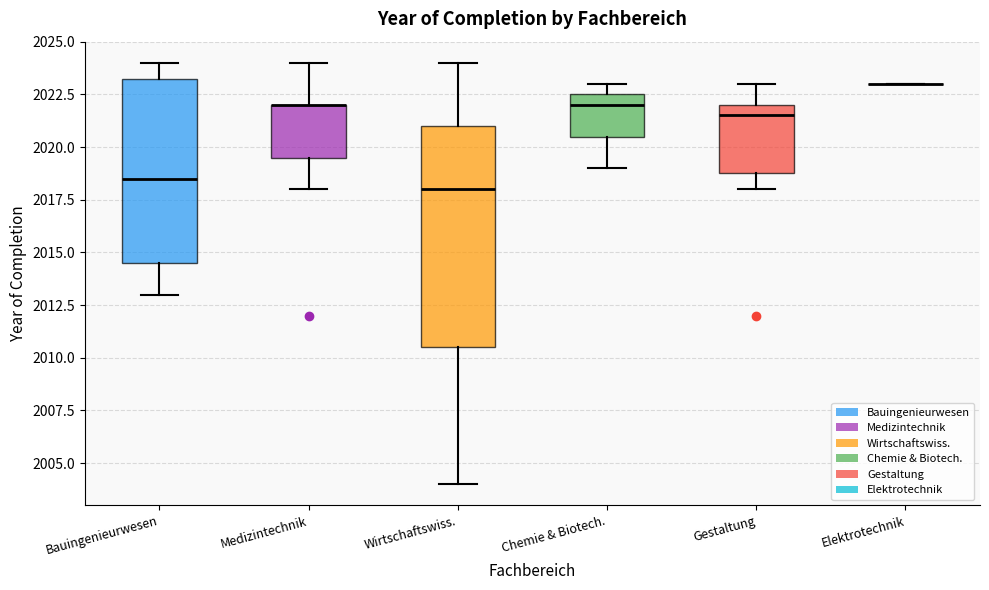

Where does the lower whisker of the box for Chemie & Biotech. end on the y-axis? The values are not printed on the chart, so give them approximately, as read against the axis.

2019.0